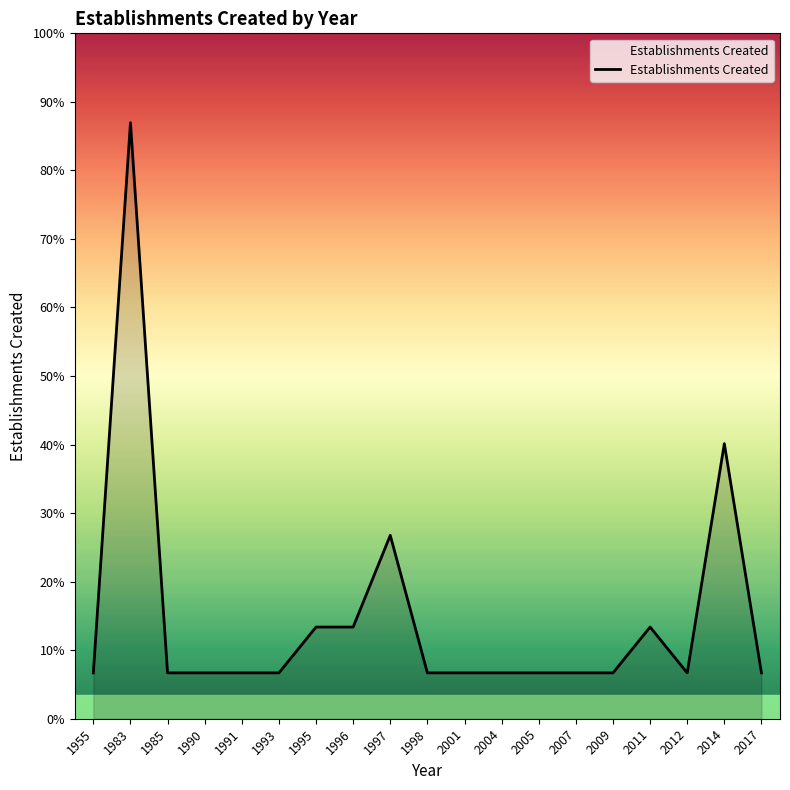

Reading right to left, list all the values displayed in this chart.

1	6	1	2	1	1	1	1	1	1	4	2	2	1	1	1	1	13	1